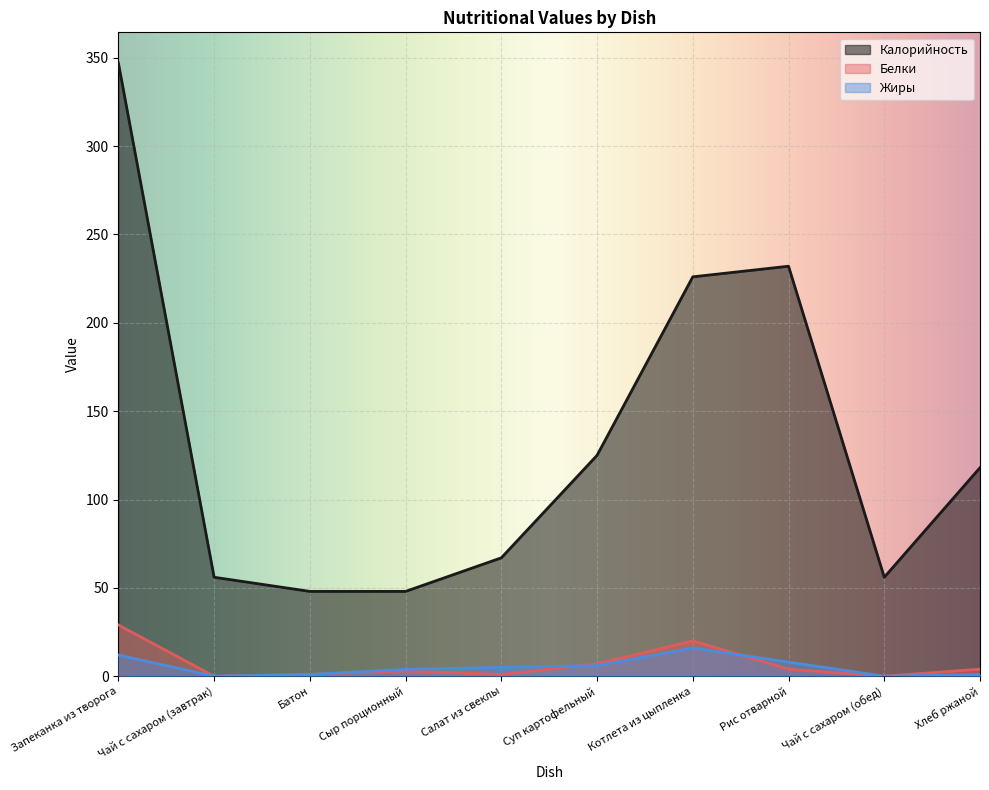

Rank the series at Сыр порционный from highest to lowest value.

Калорийность, Жиры, Белки